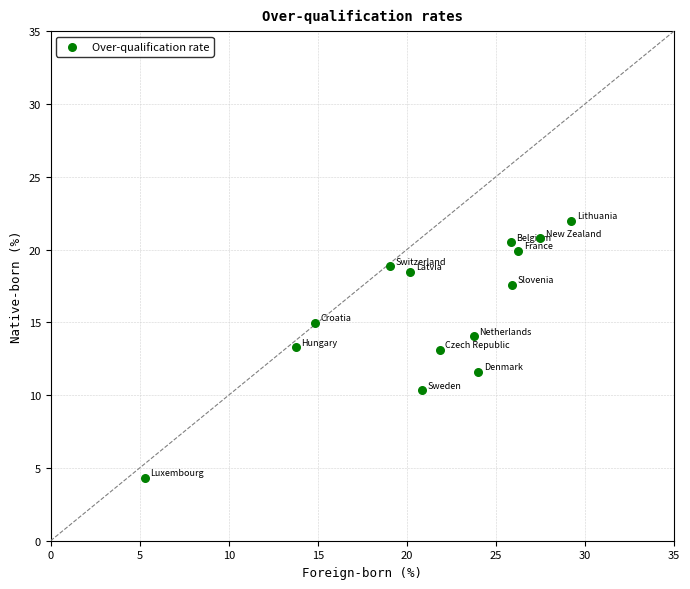

What is the range of X values (max minus min)?

23.9